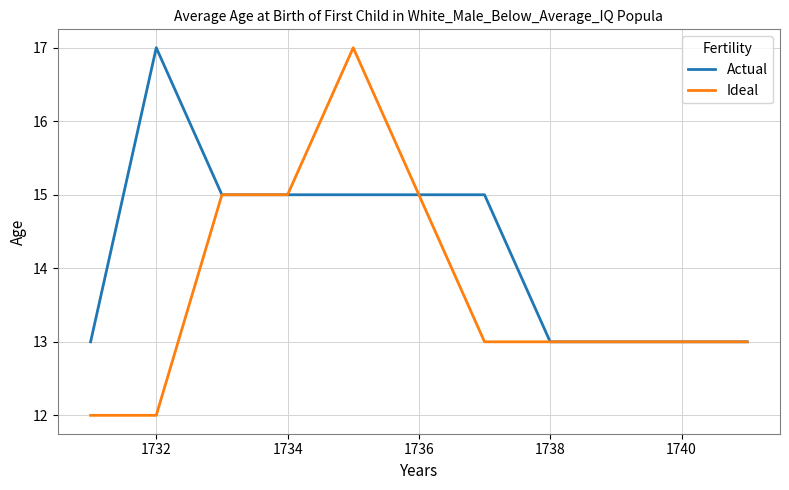

Which series has the widest spread of values?

Ideal